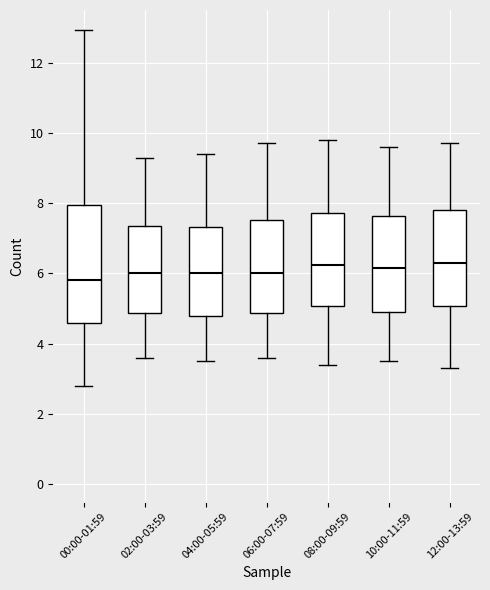

Where is the upper edge of the box for 08:00-09:59 on the y-axis? The values are not printed on the chart, so give them approximately, as read against the axis.

7.8